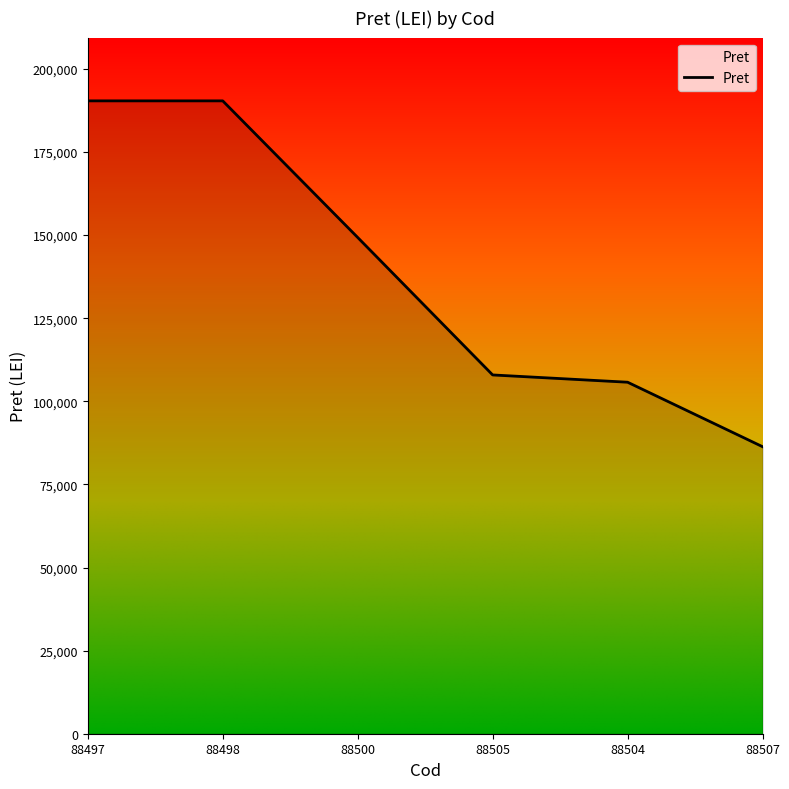

The value at 88505 is 107938. True or false?

True